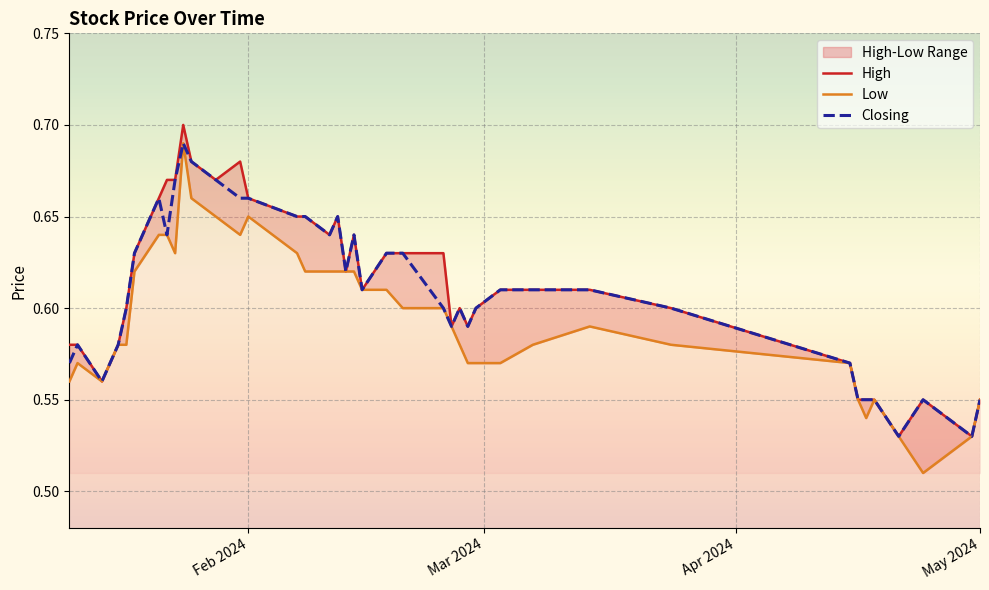

True or false: Low and High cross at least once.

False